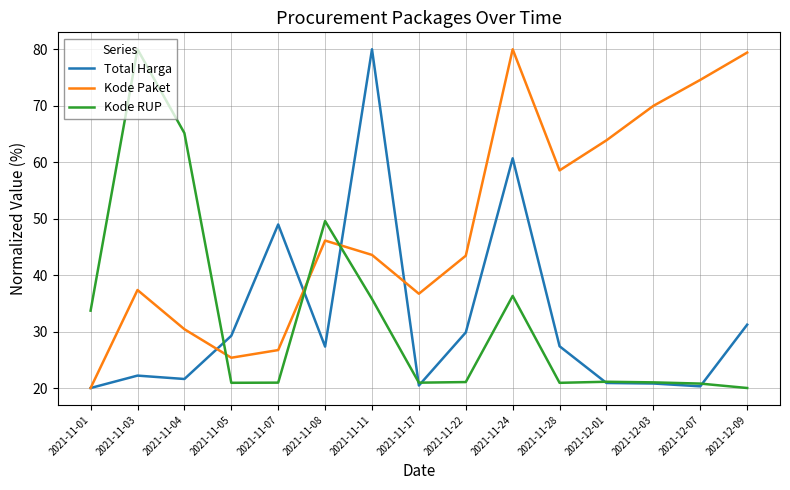

What is the difference between the highest and lowest values at 2021-11-28?

37.6